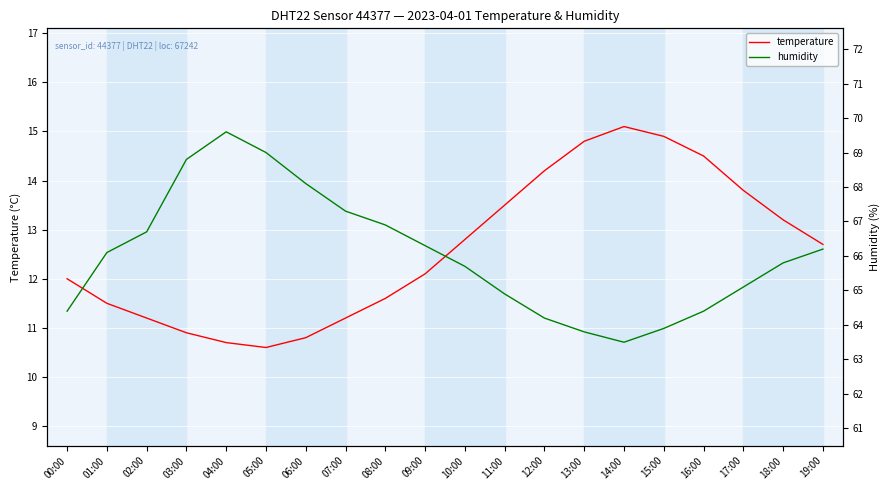

What position from the right is 11:00?

9